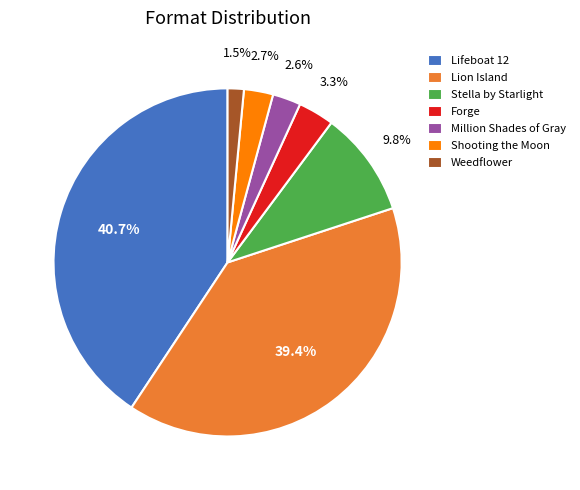

Count the number of slices in the pie.

7